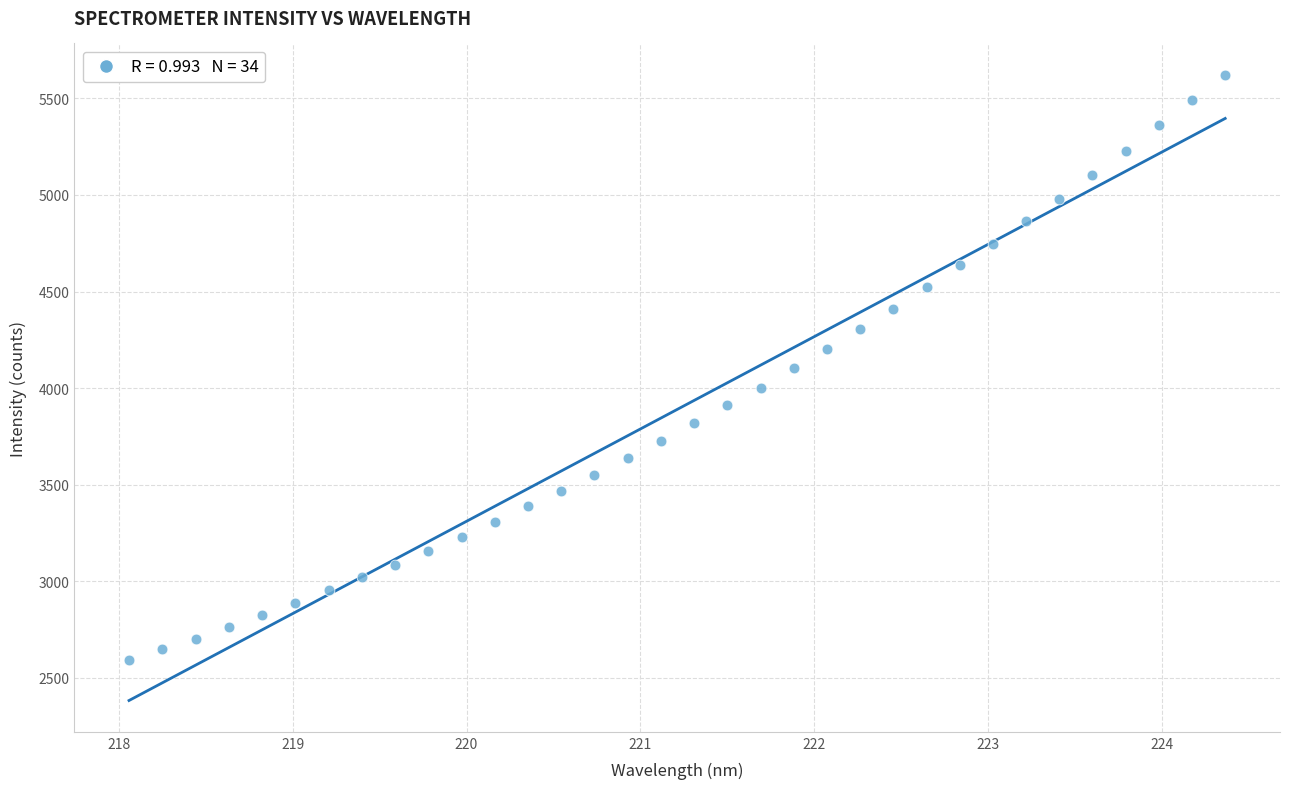

What is the range of X values (max minus min)?

6.3